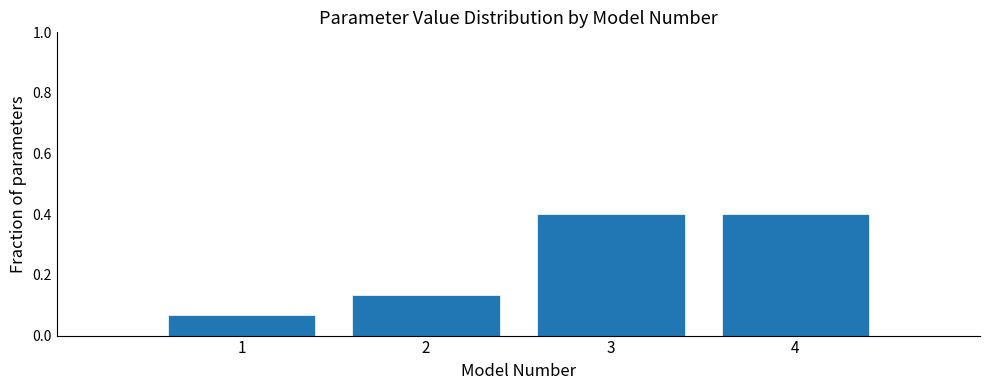

How tall is the bar that spans 1.5 to 2.5 on the x-axis? The values are not printed on the chart, so give them approximately, as read against the axis.

0.14